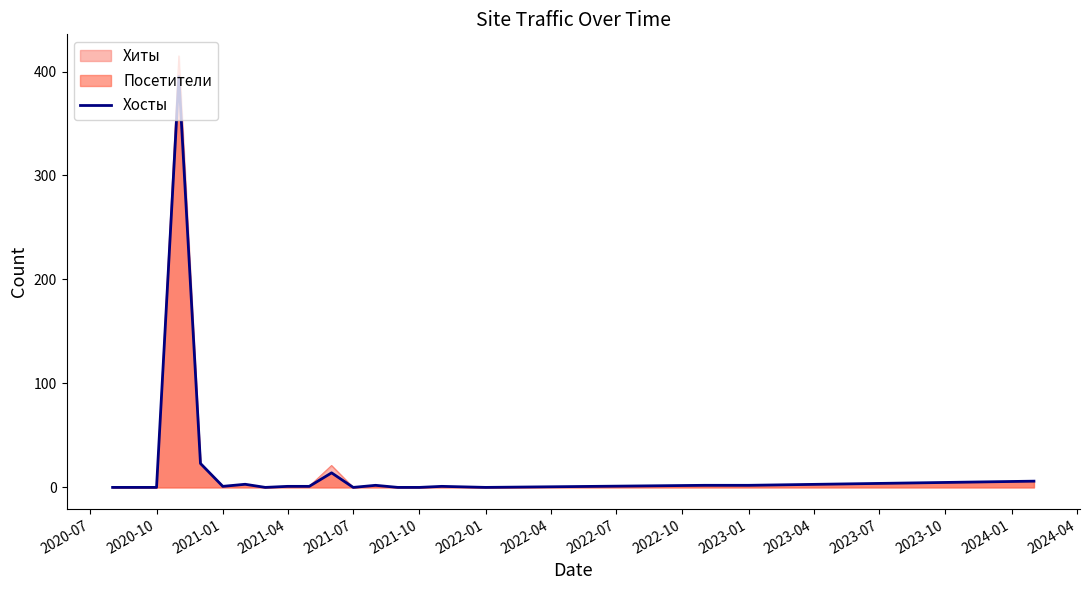

How many interior local valleys (lower than both neighbors) does the data have?

4